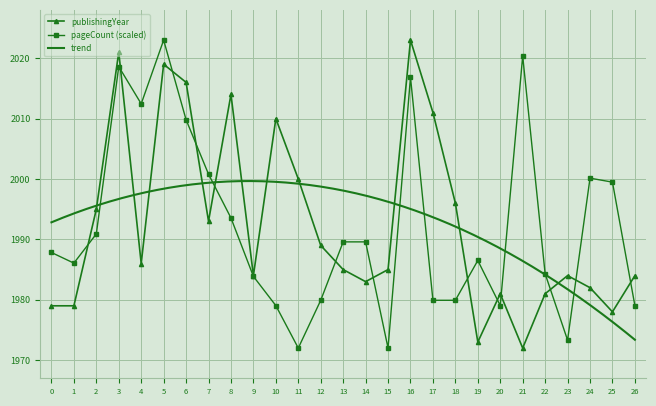

What is the sum of all pageCount values?

53787.9